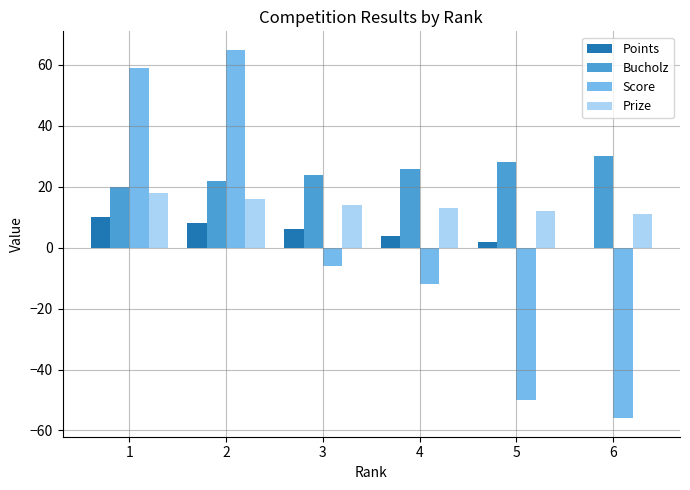

Which series has the largest total across all categories?

Bucholz